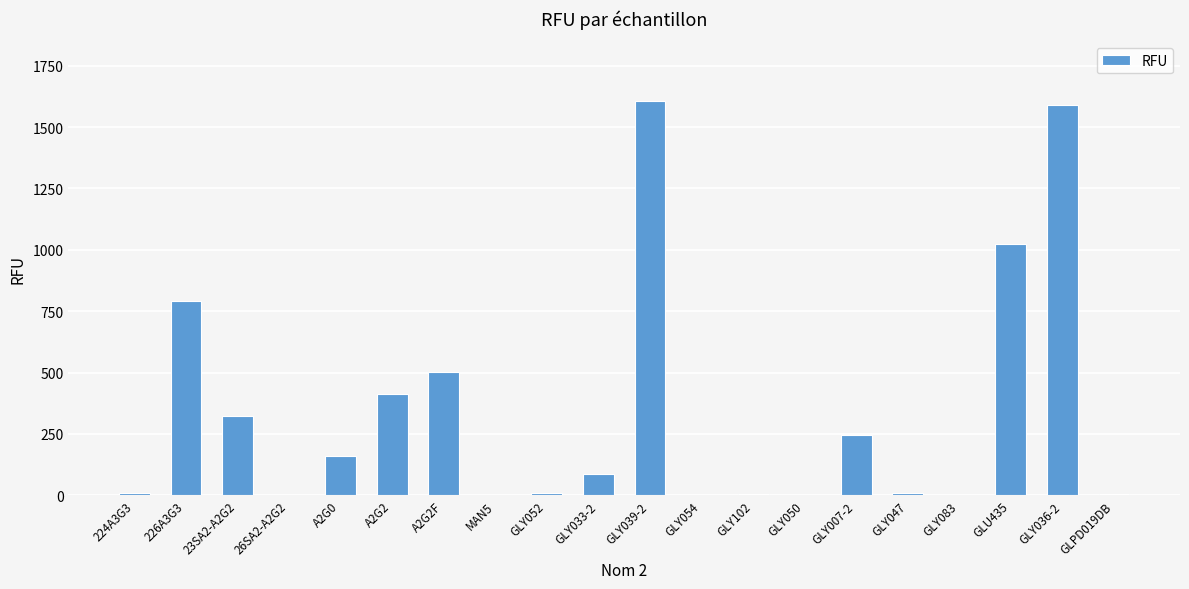

What is the greatest value displayed?

1608.0